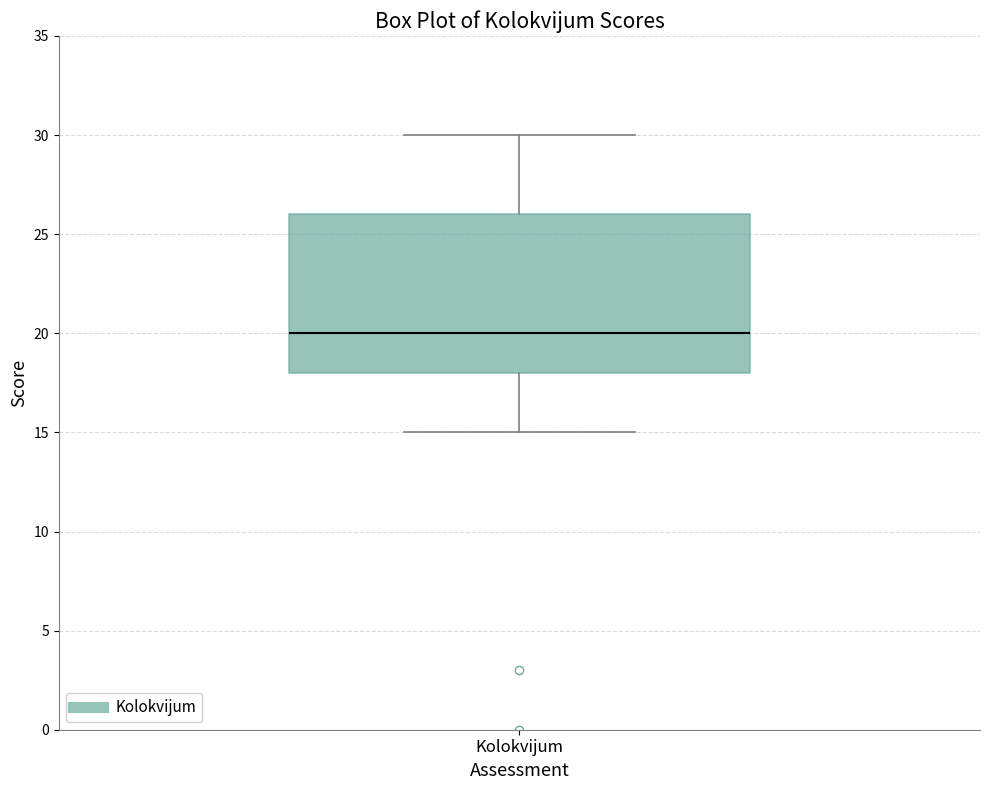

Transcribe this box plot: give where the median line is, the range the box spans, and where the two whiskers end, as read against the y-axis. The values are not printed on the chart, so give them approximately, as read against the axis.

median 20, box 18 to 26, whiskers 15 to 30